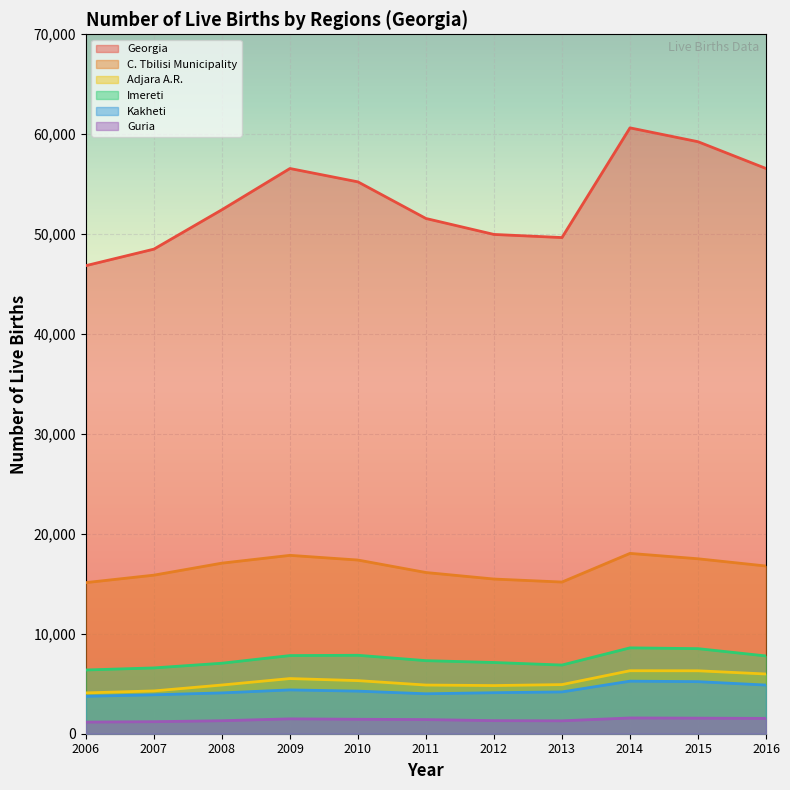

What is the minimum value for C. Tbilisi Municipality?

15124